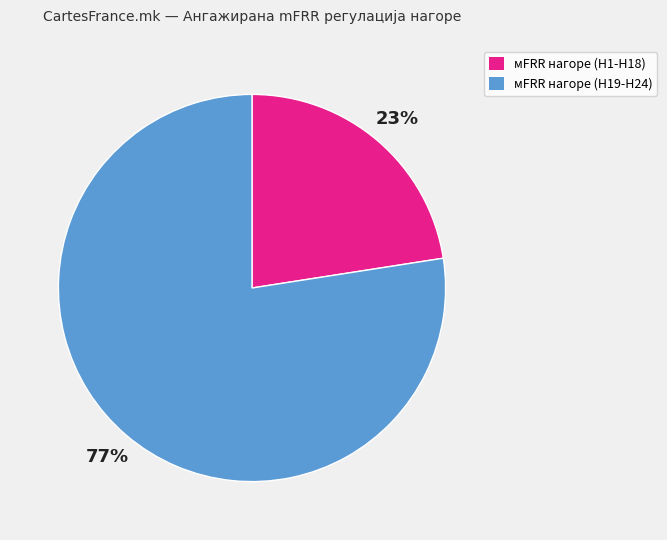

Rank the categories by value from highest to lowest.

мFRR нагоре (H19-H24), мFRR нагоре (H1-H18)